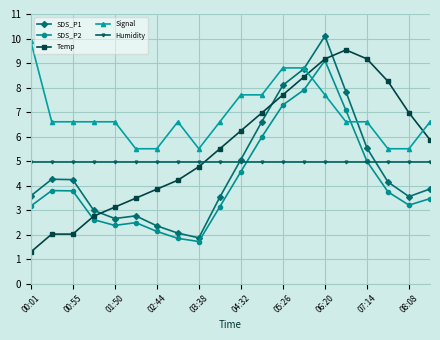

What is the value of the SDS_P2 point at the 10th from the left?

3.1